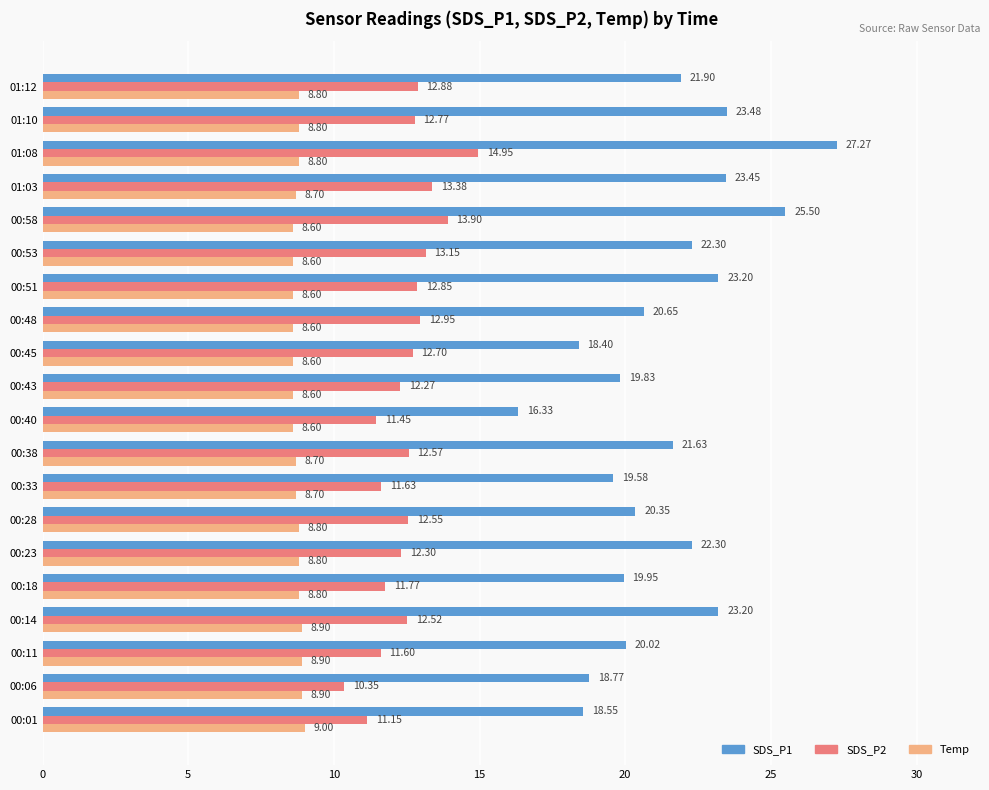

Rank the series by their maximum value, from highest to lowest.

SDS_P1, SDS_P2, Temp